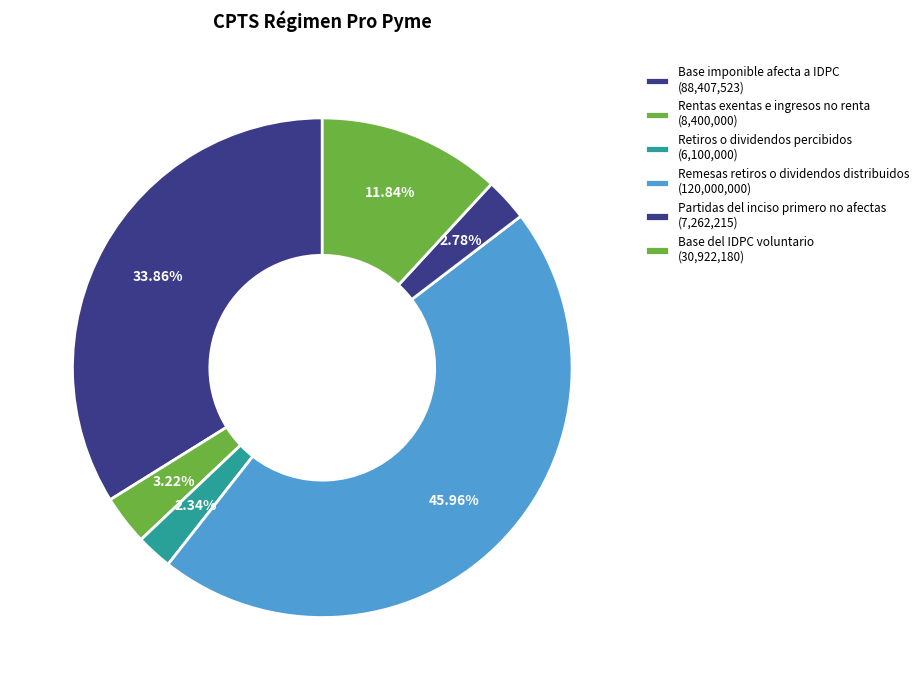

Which slice is the largest?

Remesas retiros o dividendos distribuidos